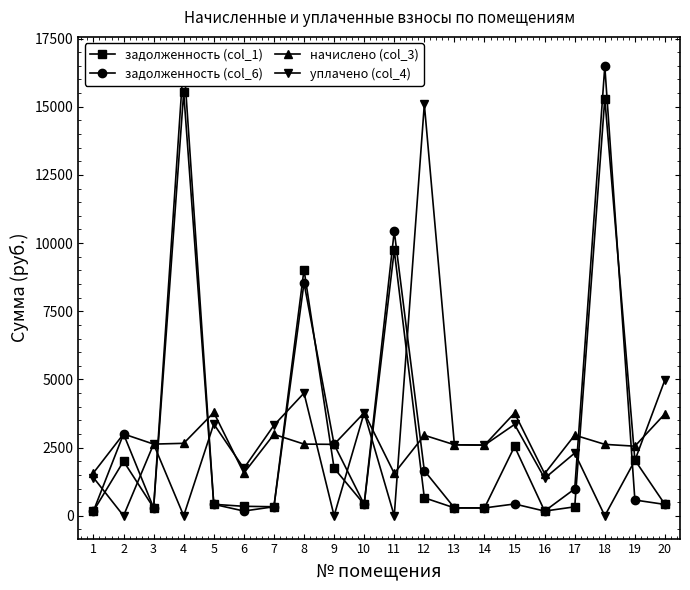

True or false: задолженность (col_1) and задолженность (col_6) cross at least once.

True